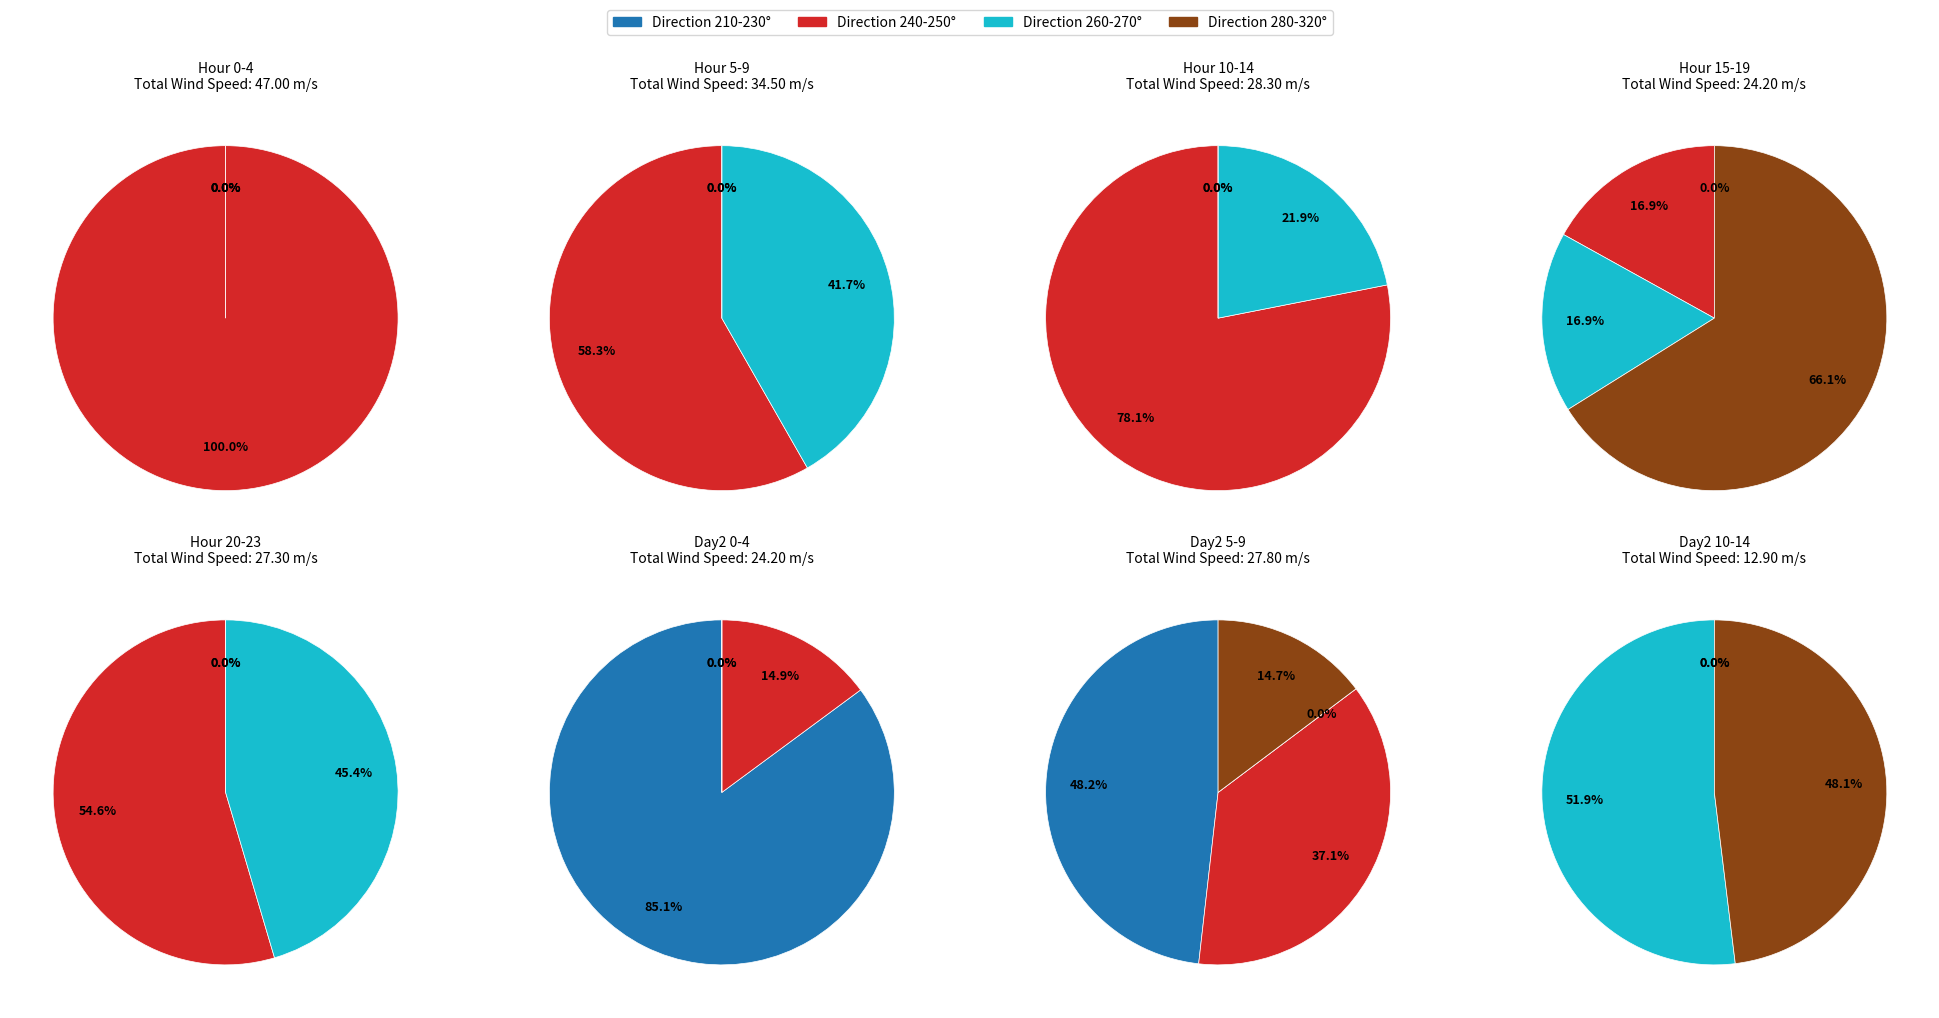

To the nearest percent, what portion does 27 represent?

3%